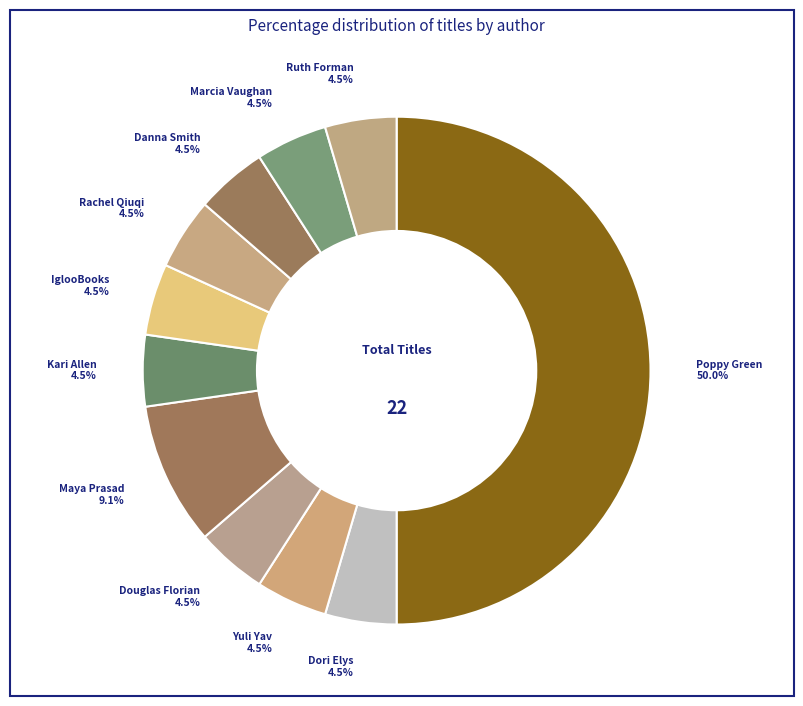

Count the number of slices in the pie.

11